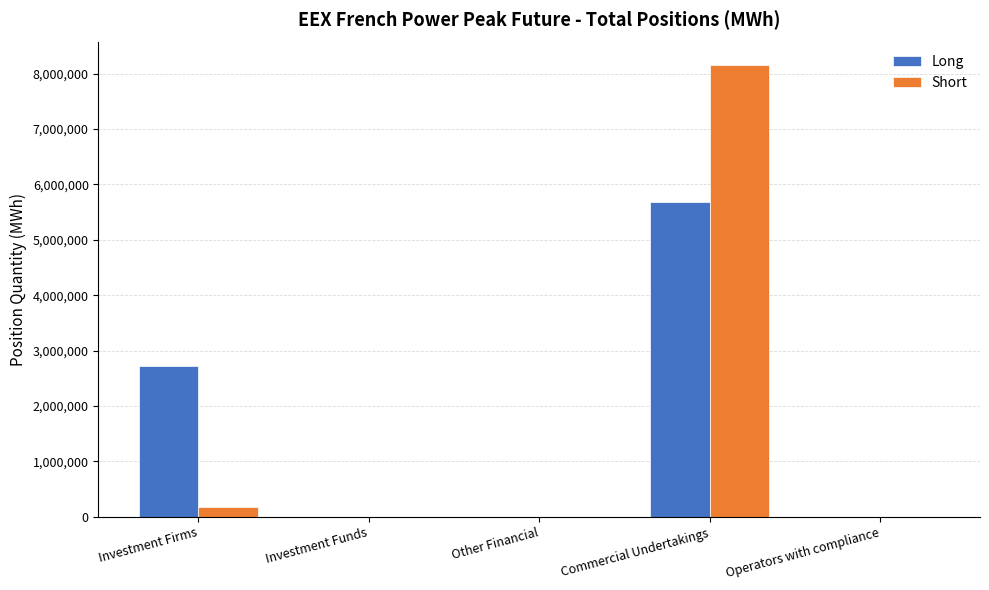

Reading left to right, what are all the values shown in this chart?

Long: Investment Firms=2719884	Investment Funds=0	Other Financial=0	Commercial Undertakings=5691984	Operators with compliance=0
Short: Investment Firms=177804	Investment Funds=0	Other Financial=0	Commercial Undertakings=8155176	Operators with compliance=0